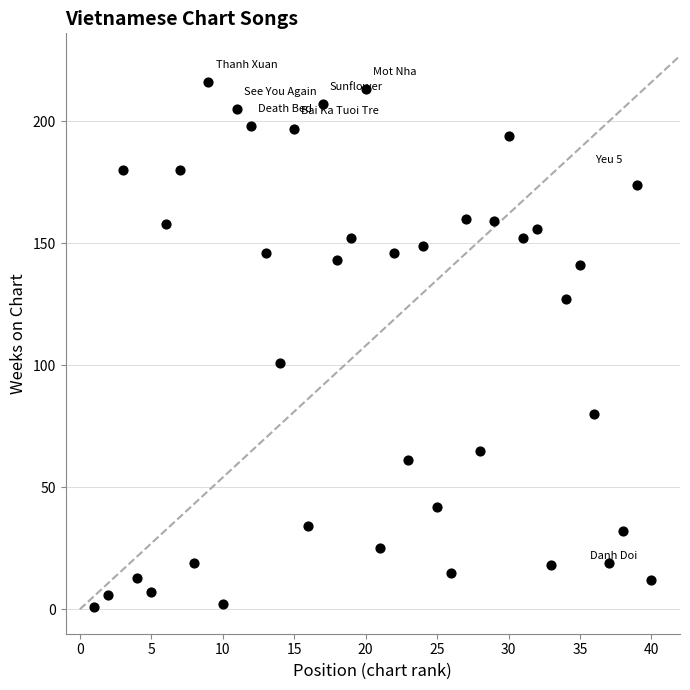

What is the range of Y values (max minus min)?

215